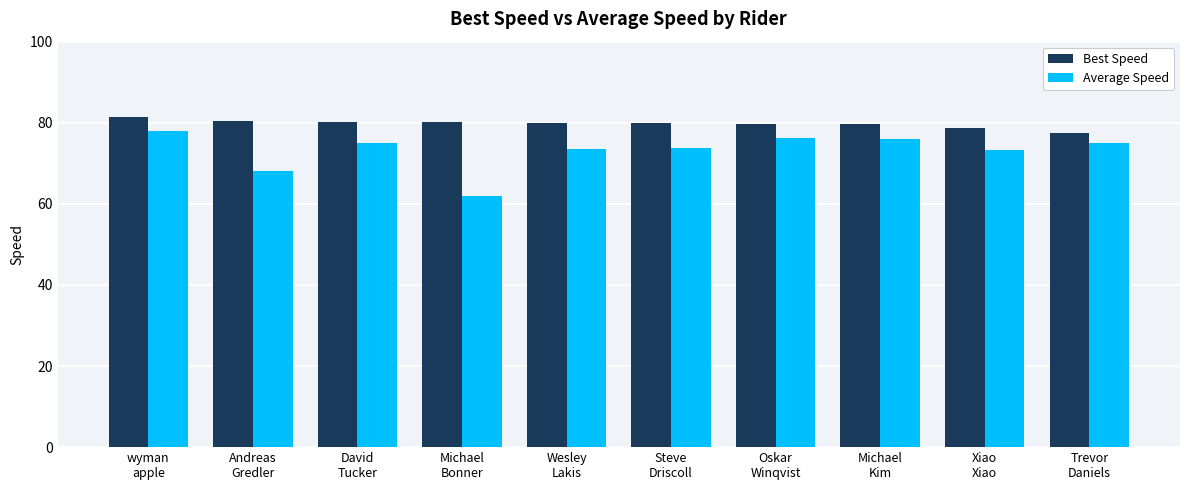

How many groups of bars are there?

10